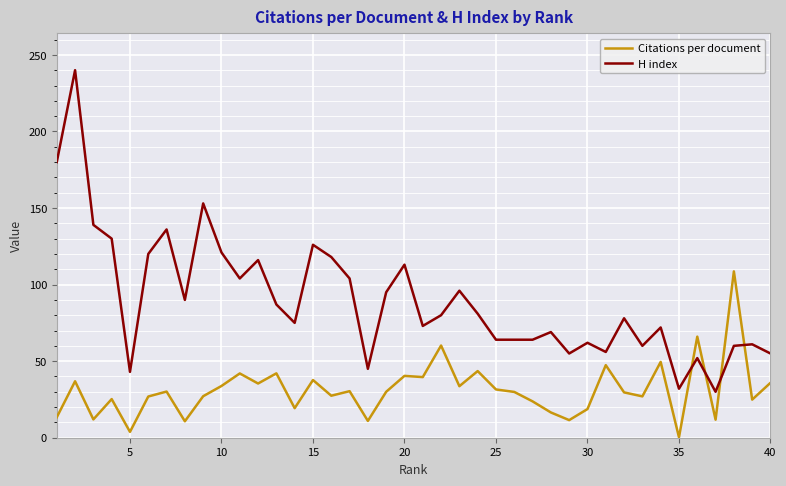

What is the difference between the maximum and minimum values in the Citations per document series?

108.4